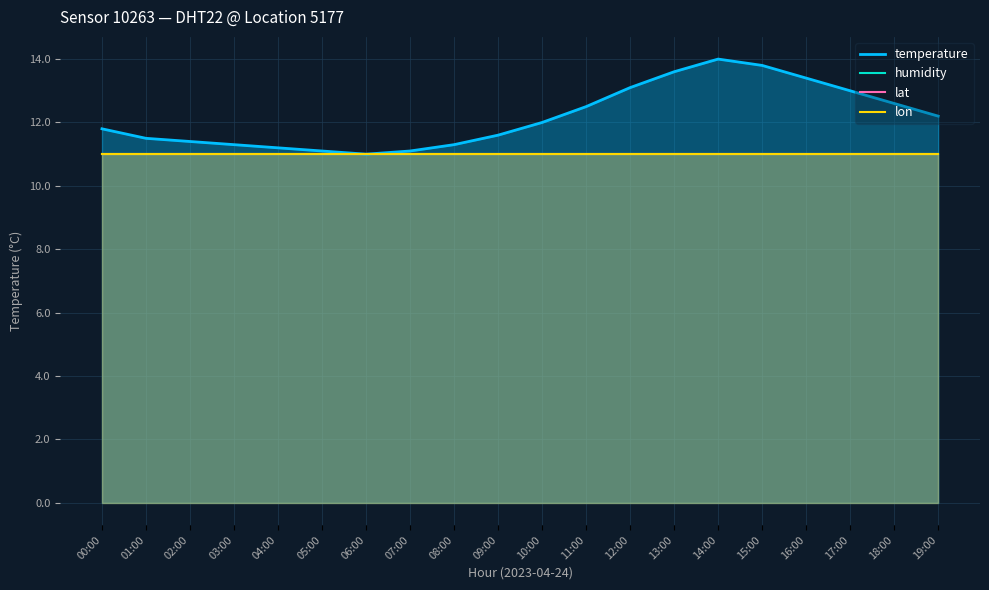

How many data points does each series have?

20